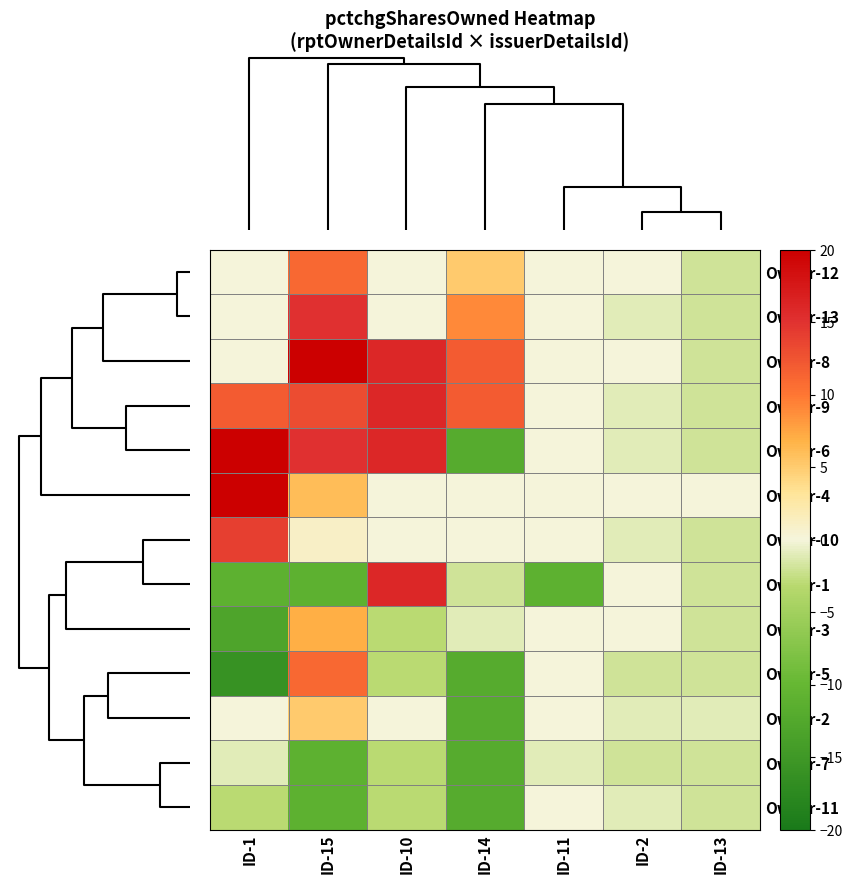

What is the maximum value shown in the chart?

23